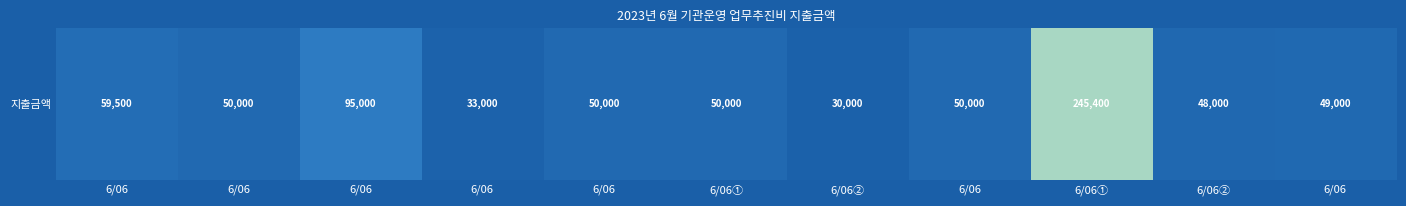

Reading left to right, list all the values displayed in this chart.

59500	50000	95000	33000	50000	50000	30000	50000	245400	48000	49000